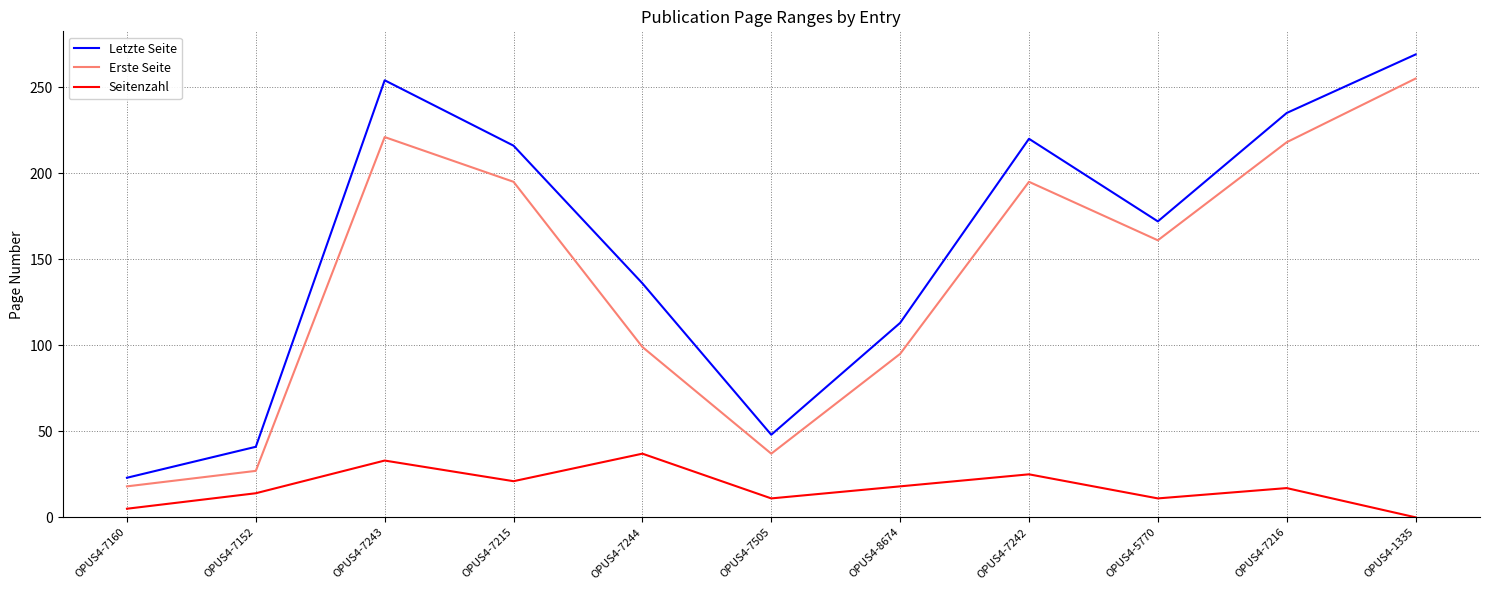

What is the sum of all Erste Seite values?

1521